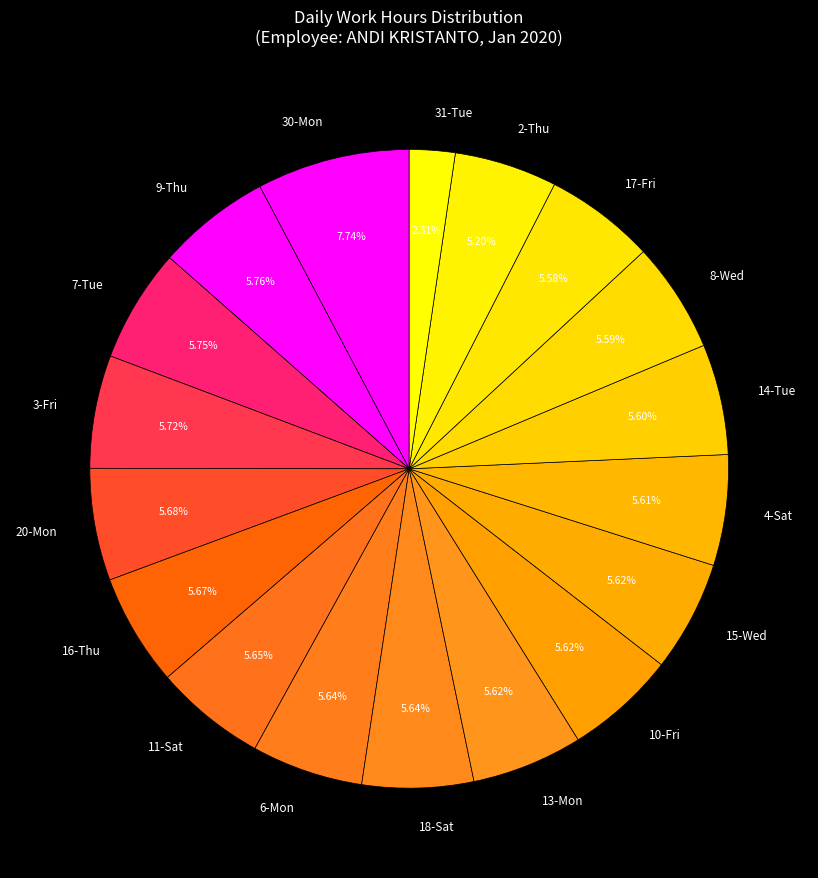

Does 11-Sat account for over 50% of the chart?

No